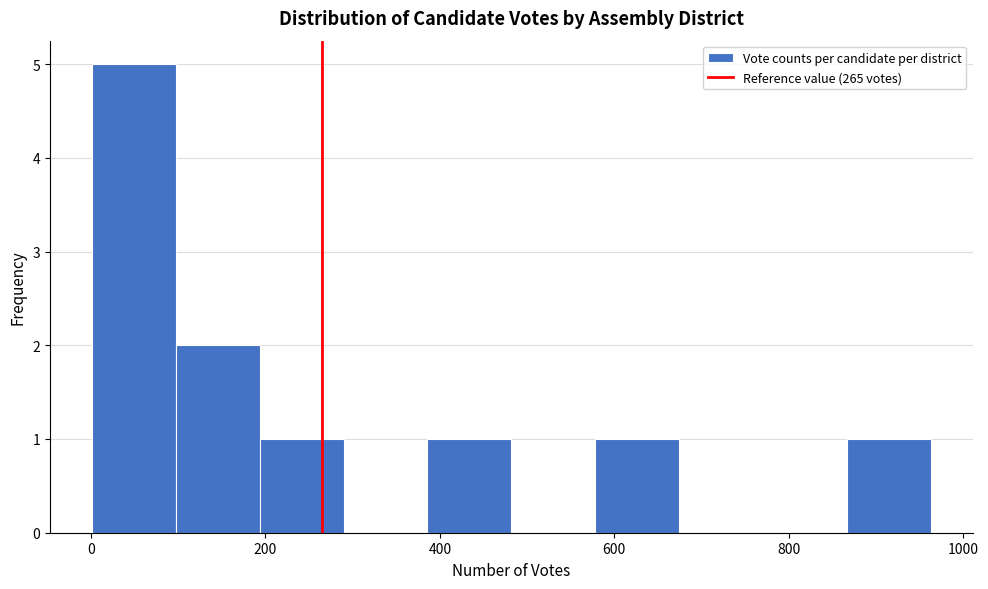

Over which range of the x-axis is the bar tallest?

0 to 100